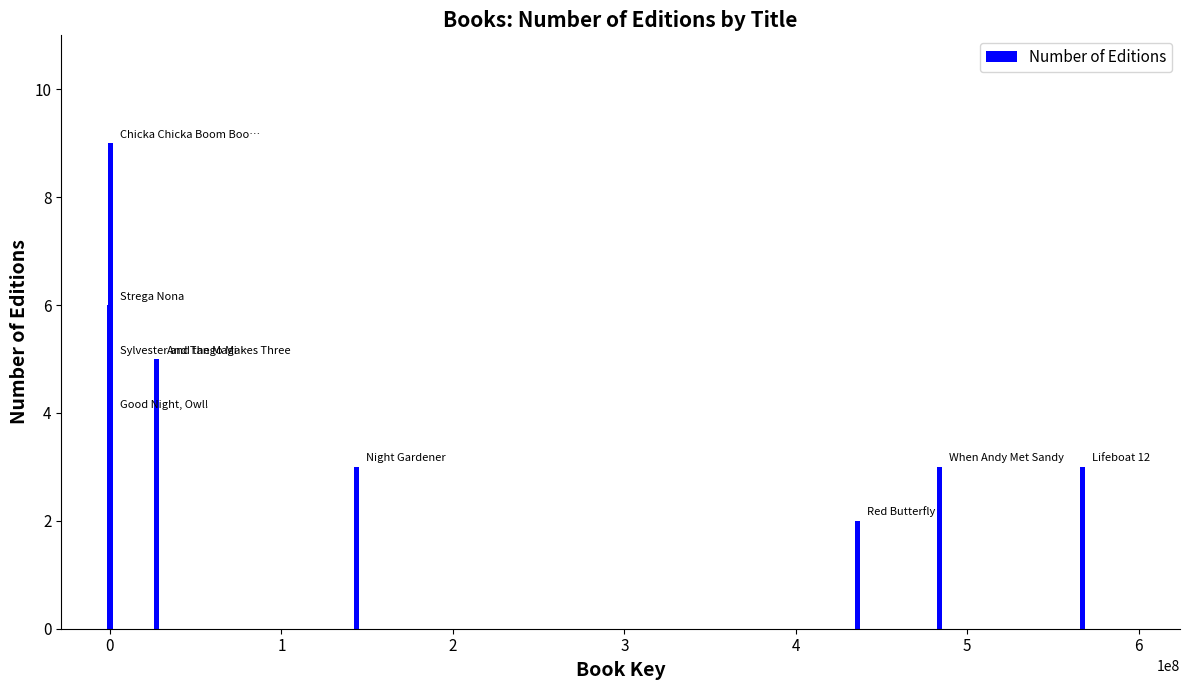

Reading left to right, list all the values displayed in this chart.

4	6	5	9	5	3	2	3	3